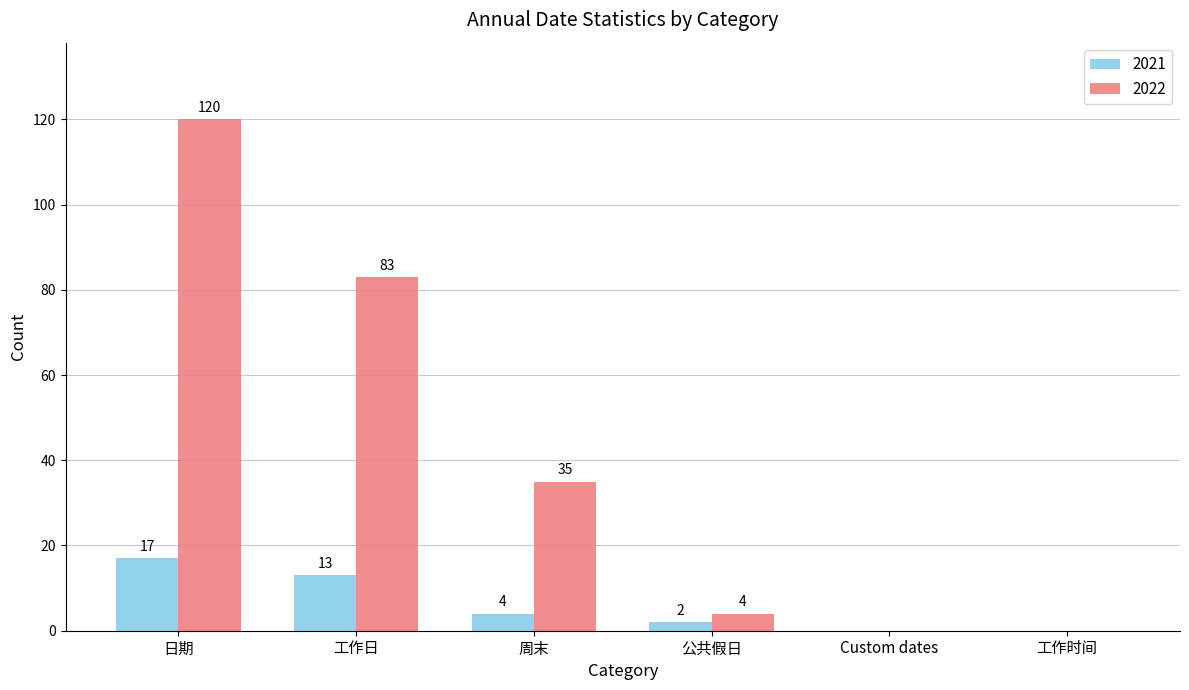

How many data points does each series have?

6